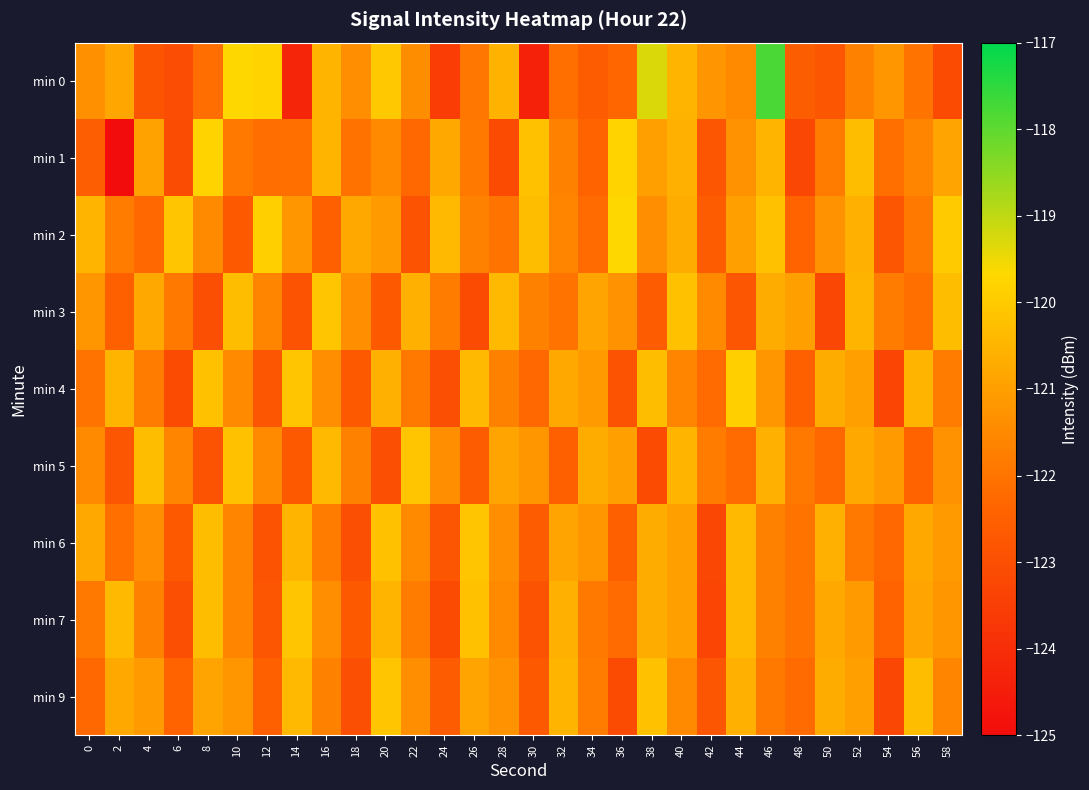

Which series has the largest range (max minus min)?

min 0